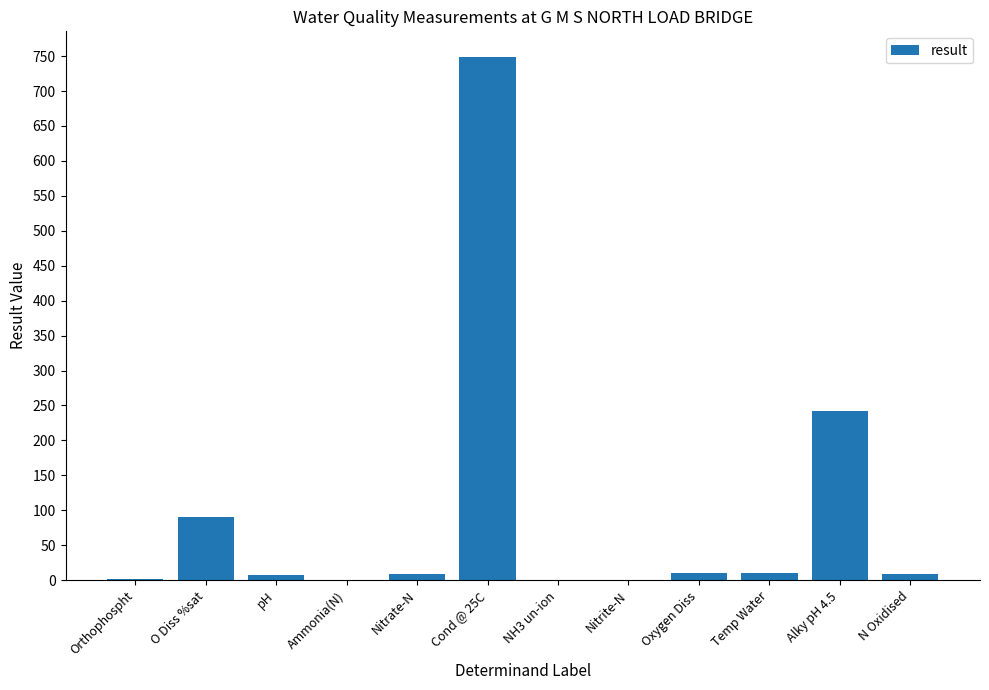

Where is the data nearest to the value 374?

Alky pH 4.5